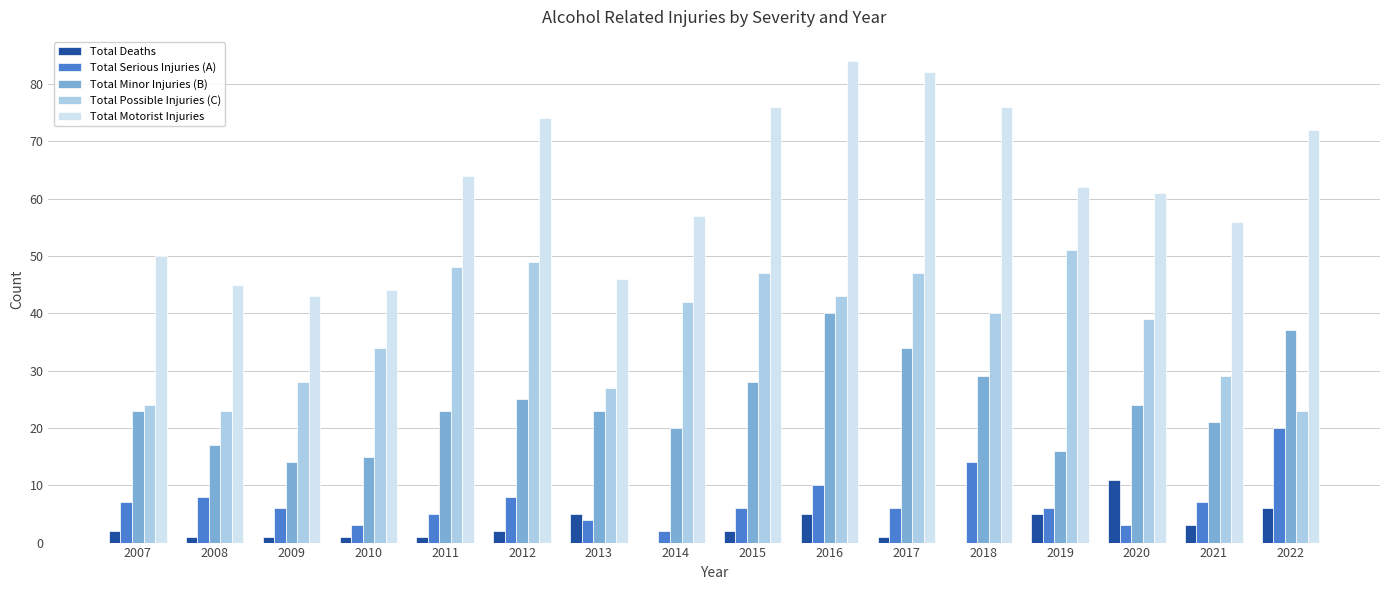

Which category has the highest value in the Total Possible Injuries (C) series?

2019